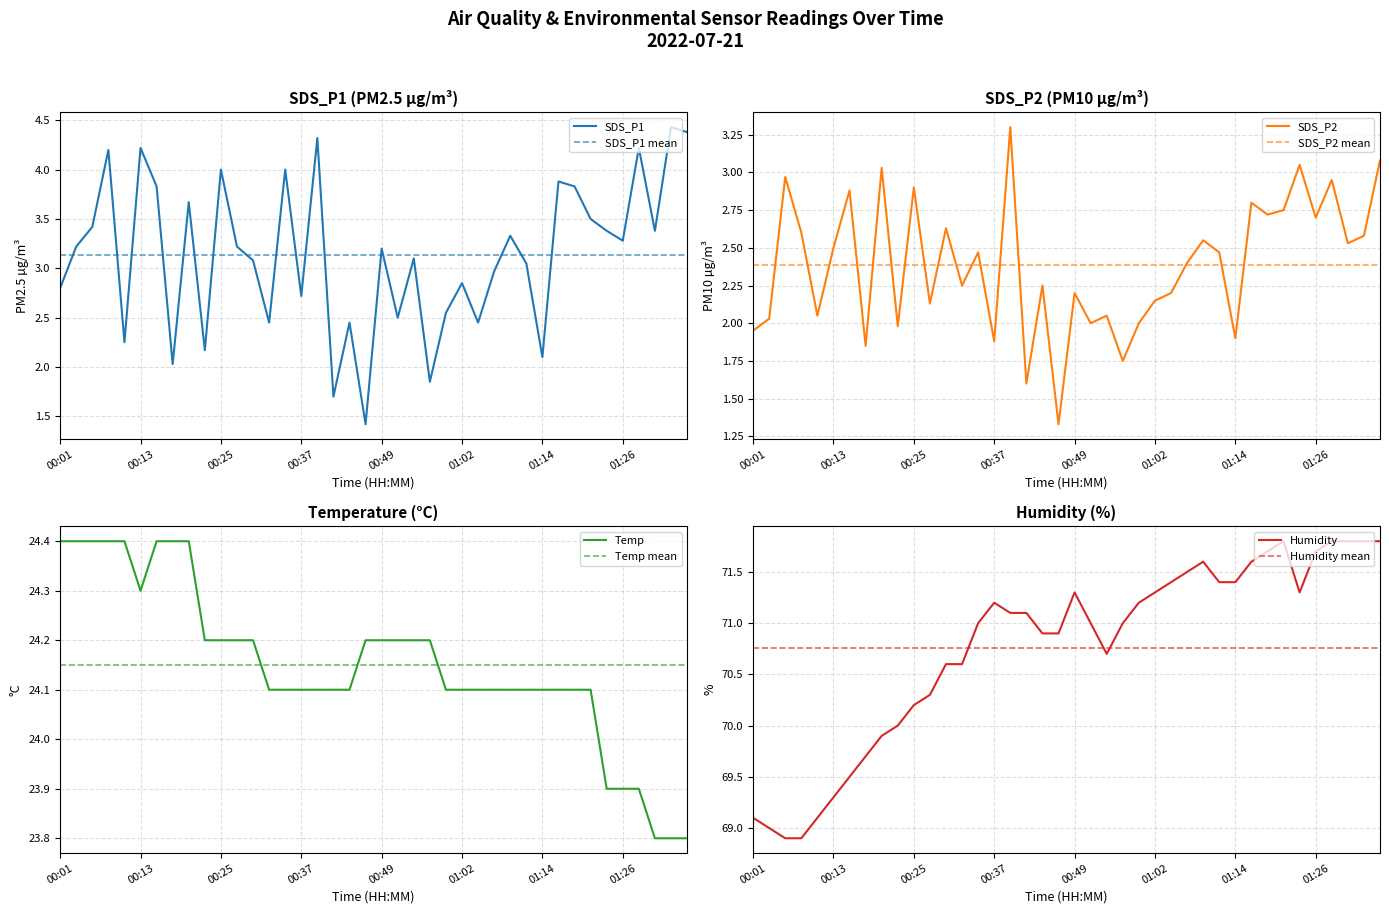

What is the maximum value shown in the chart?

71.8